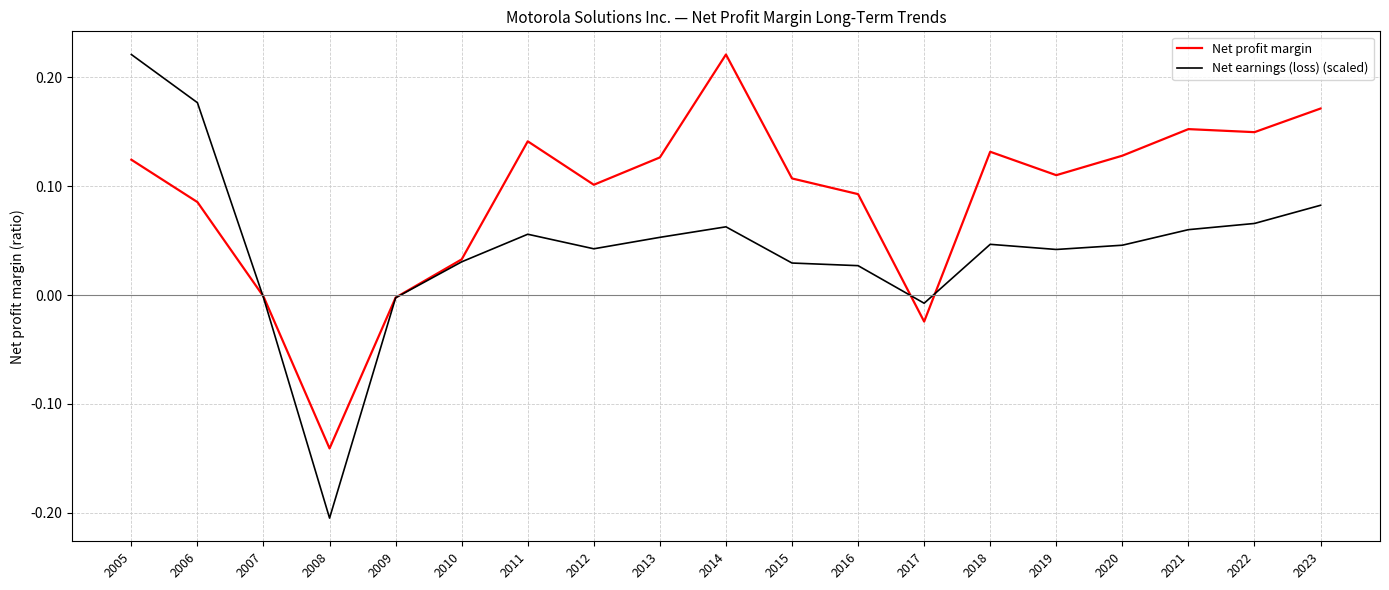

At which category does the chart reach its minimum across all series?

2008